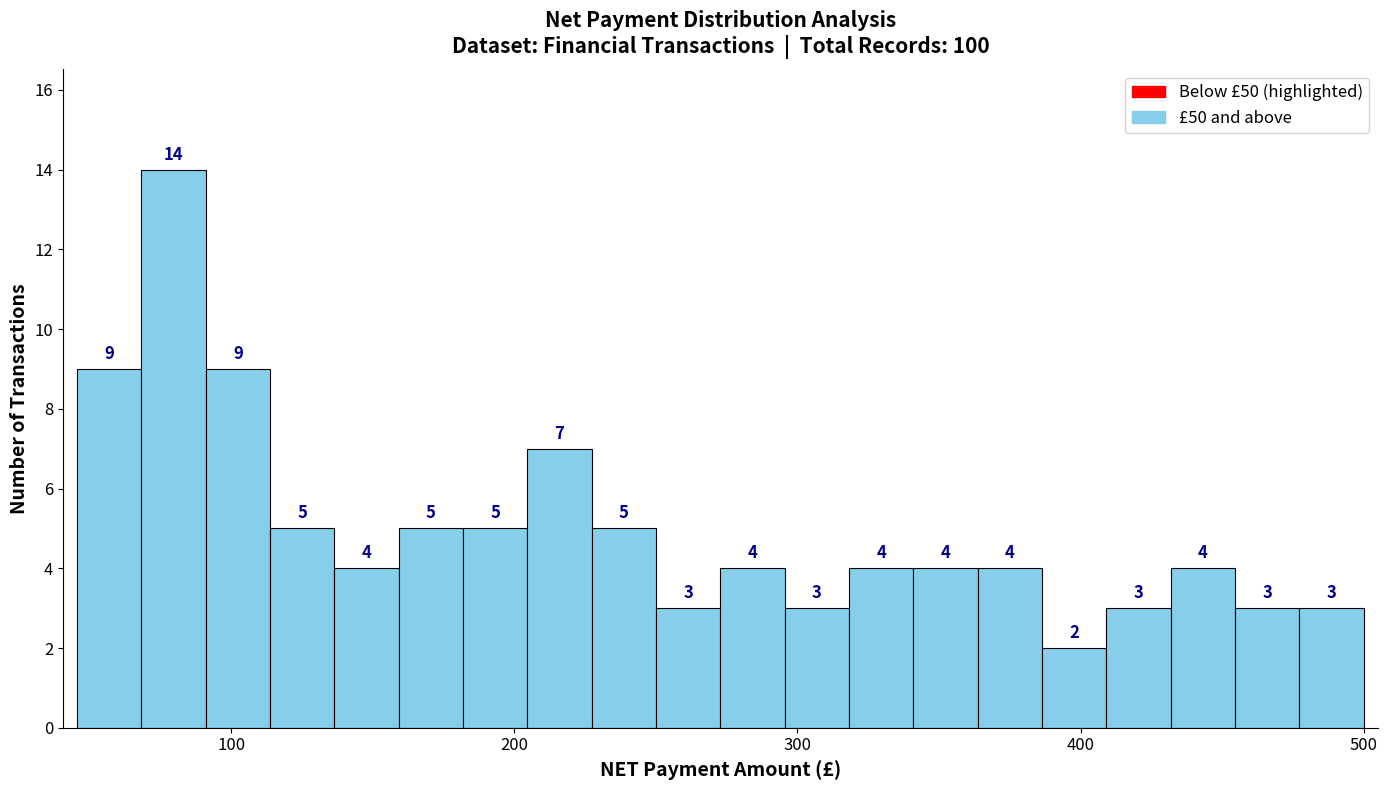

Read against the x-axis, roughly where is the centre of the tallest bar?

80